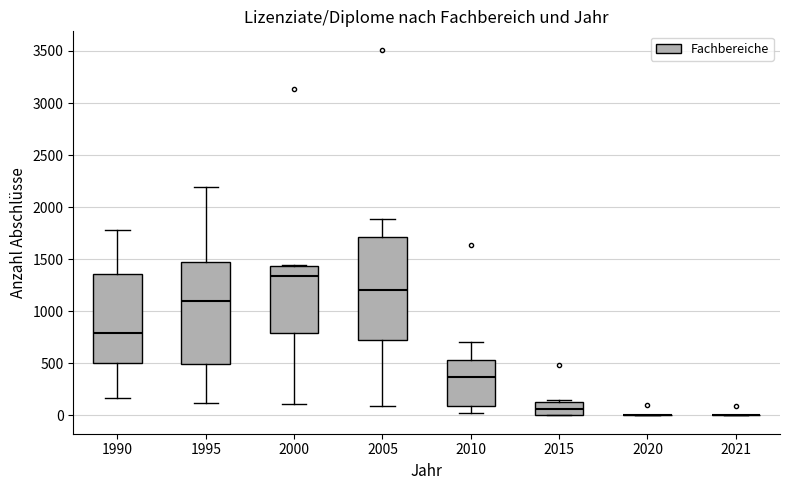

Reading left to right, transcribe this box plot: for each box, give where its median line is, the range the box spans, and where its two whiskers end, as read against the y-axis. The values are not printed on the chart, so give them approximately, as read against the axis.

1990: median 800, box 500 to 1350, whiskers 150 to 1800
1995: median 1100, box 500 to 1500, whiskers 100 to 2200
2000: median 1350, box 800 to 1450, whiskers 100 to 1450
2005: median 1200, box 750 to 1700, whiskers 100 to 1900
2010: median 350, box 100 to 550, whiskers 50 to 700
2015: median 50, box 0 to 150, whiskers 0 to 150
2020: box collapsed to a line at 0, whiskers 0 to 0
2021: box collapsed to a line at 0, whiskers 0 to 0